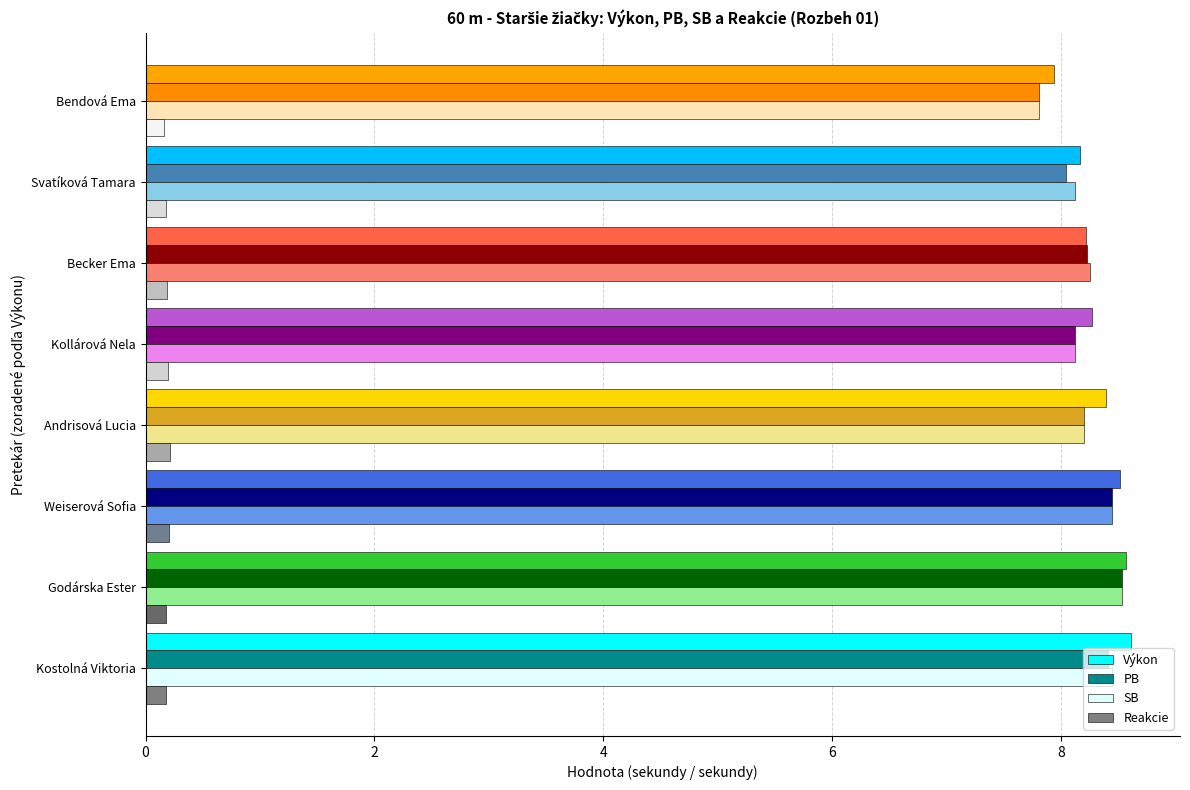

What is the average value of the PB series?

8.2